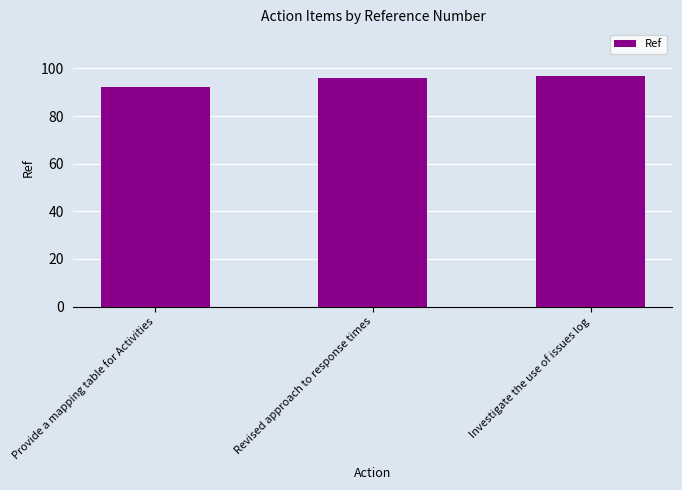

The chart shows a value of 53 at Investigate the use of issues log. True or false?

False